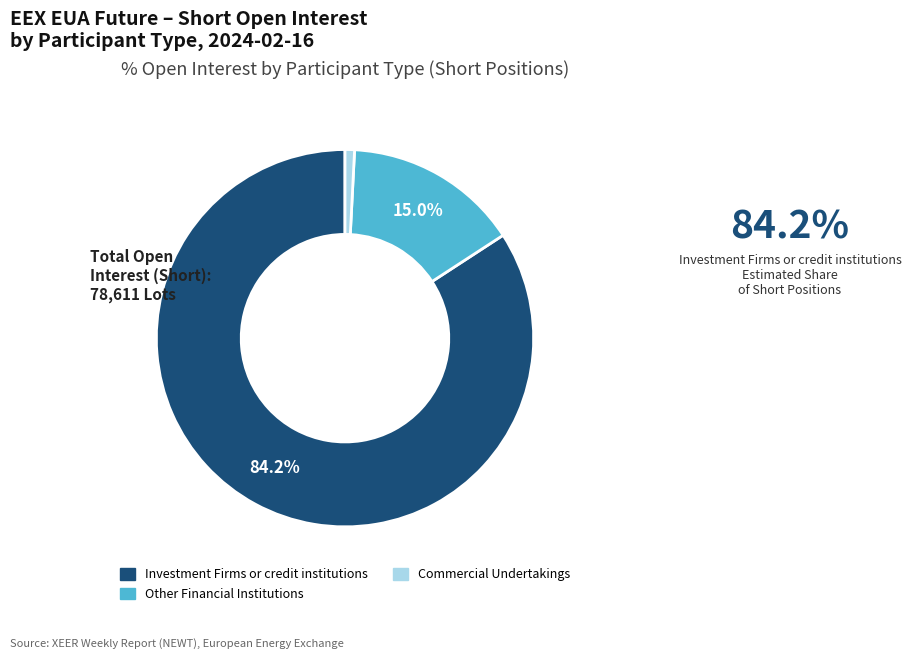

How many slices are in this pie chart?

3